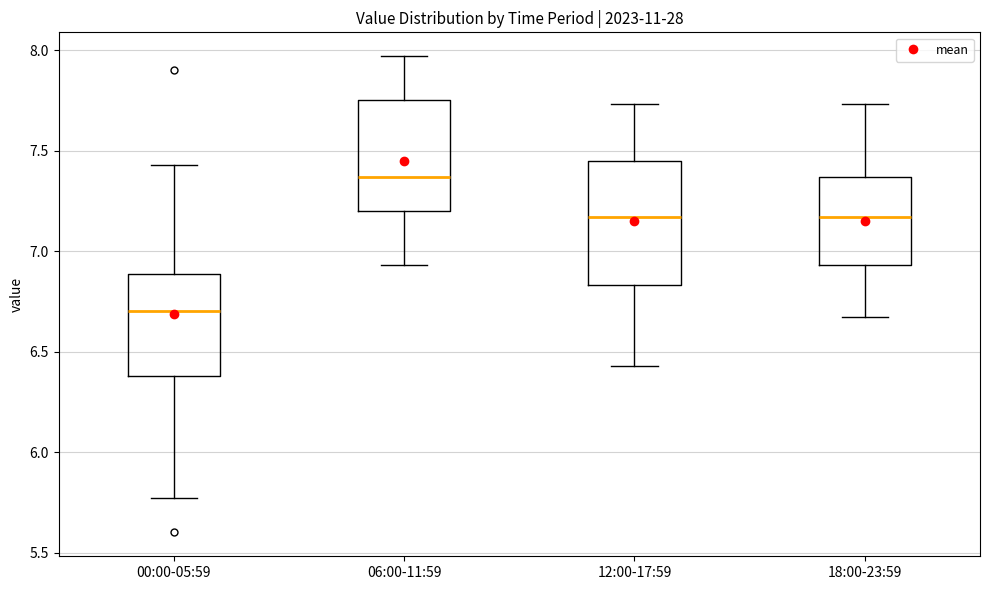

Which box has the lowest median line?

00:00-05:59